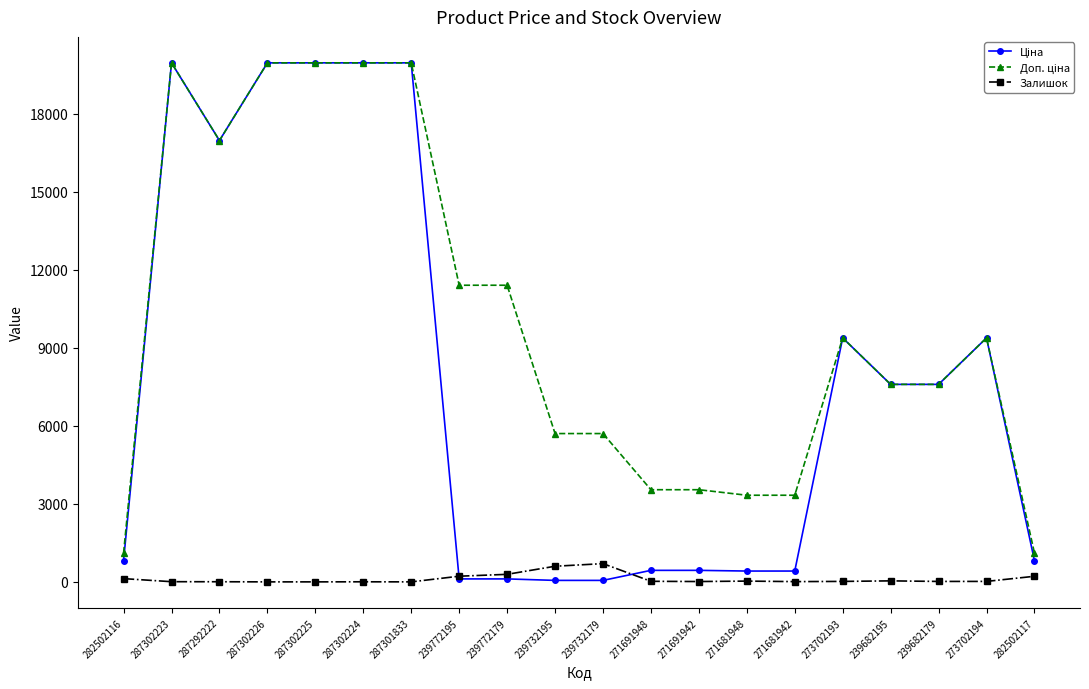

True or false: Залишок has more than 2 interior local peaks.

True